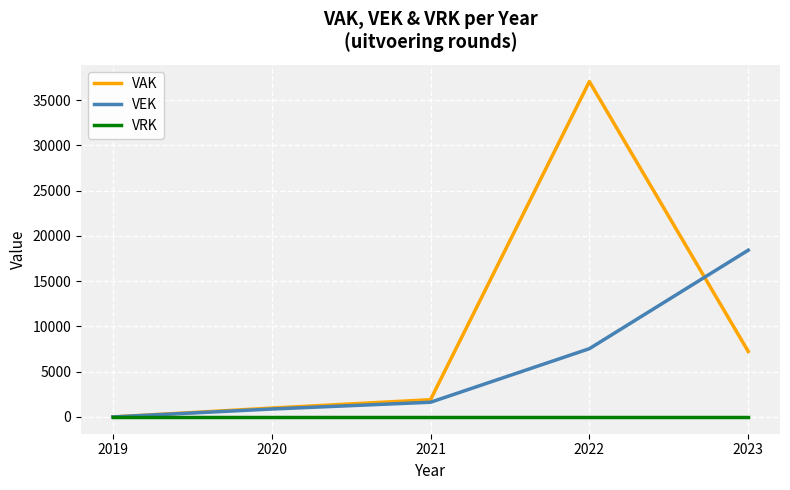

Rank the series by their maximum value, from lowest to highest.

VRK, VEK, VAK